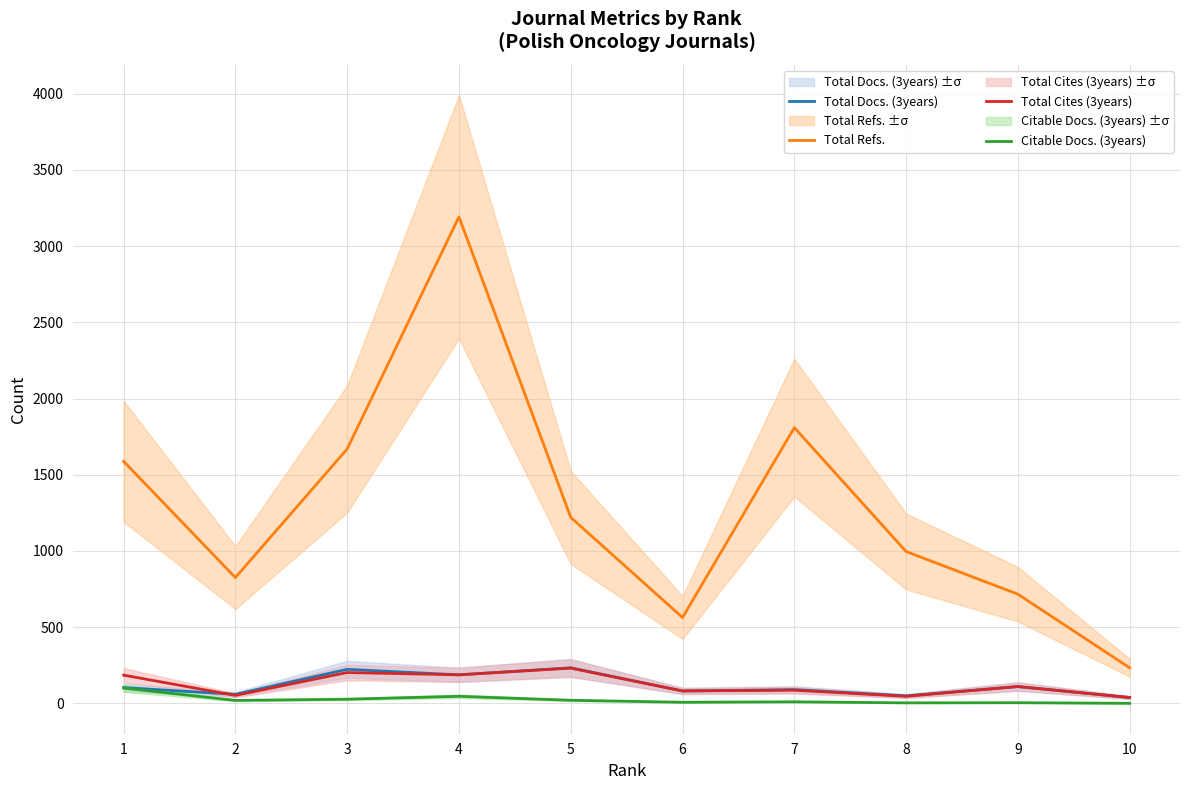

What is the difference between the highest and lowest values at 10?

233